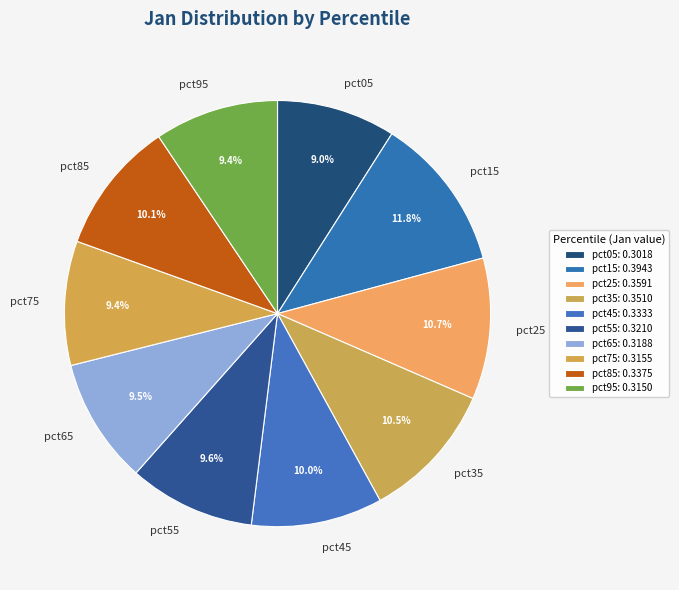

True or false: pct05 accounts for 20% of the total.

False